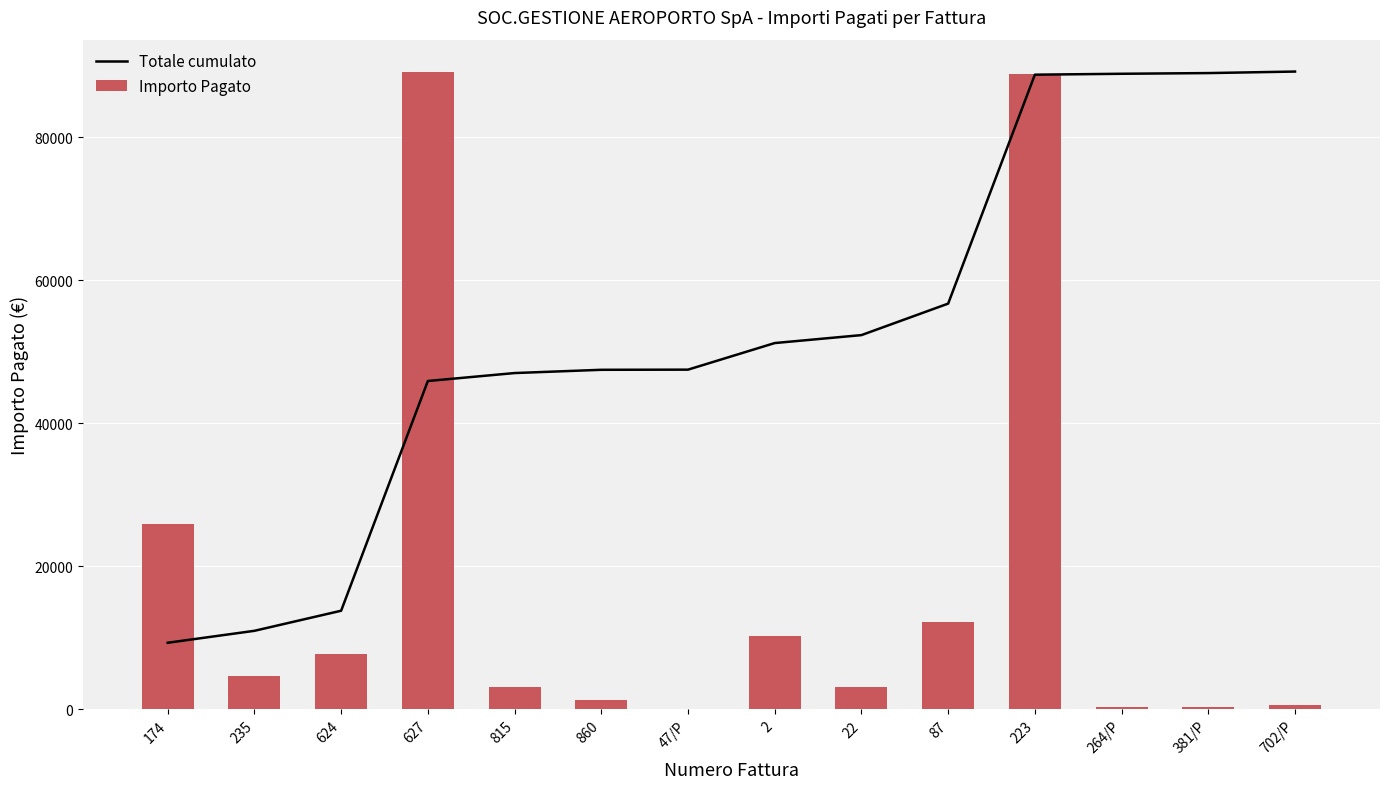

What are all the series names shown in the legend?

Totale cumulato, Importo Pagato